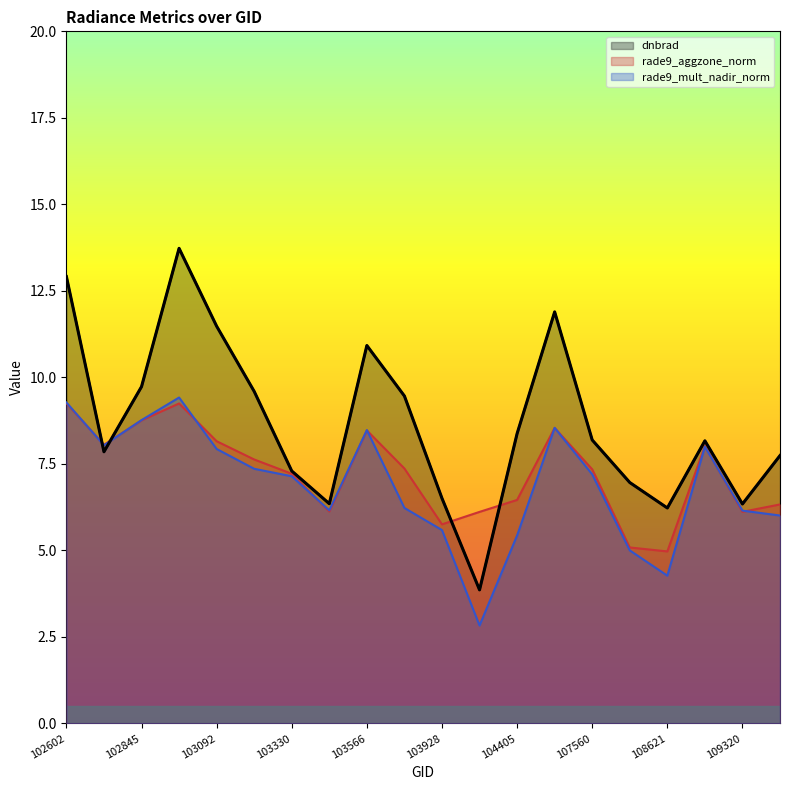

Reading left to right, what are all the values shown in this chart?

dnbrad: 12.9	7.9	9.7	13.7	11.5	9.6	7.3	6.4	10.9	9.5	6.5	3.9	8.4	11.9	8.2	7.0	6.2	8.2	6.3	7.7
rade9_aggzone_norm: 9.3	8.1	8.8	9.2	8.2	7.6	7.2	6.1	8.5	7.4	5.8	6.1	6.5	8.5	7.3	5.1	5.0	8.0	6.1	6.3
rade9_mult_nadir_norm: 9.3	8.0	8.8	9.4	7.9	7.4	7.1	6.2	8.5	6.2	5.6	2.8	5.4	8.5	7.2	5.0	4.3	8.0	6.2	6.0